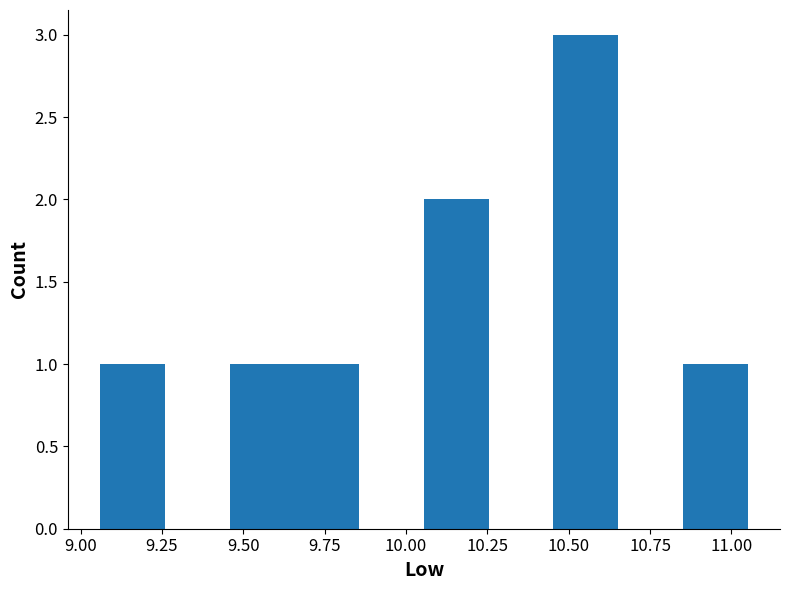

Read against the x-axis, roughly where is the centre of the tallest bar?

10.55